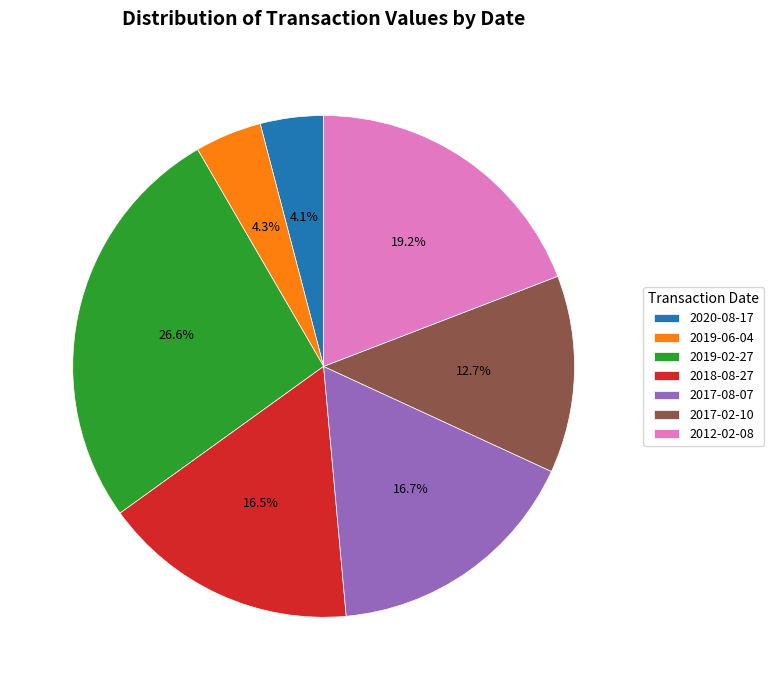

Is the sum of 2019-02-27 and 2019-06-04 greater than half?

No